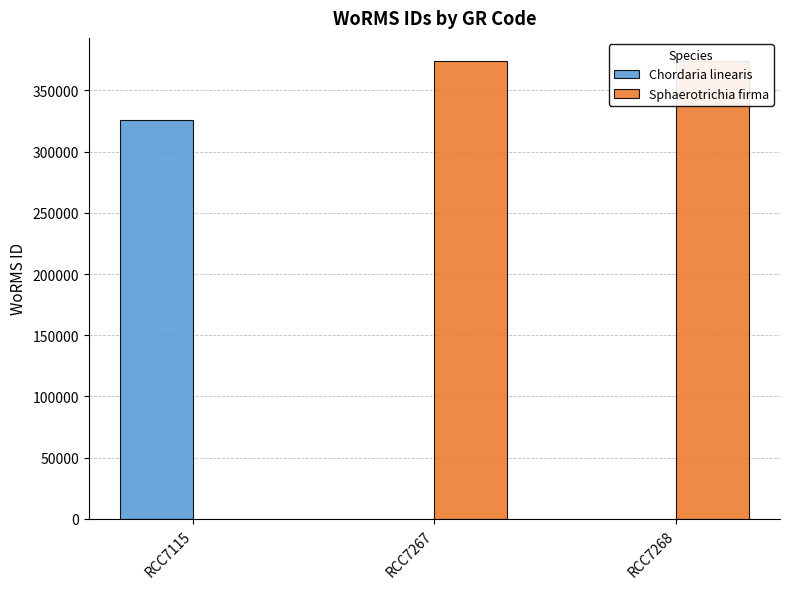

Reading left to right, list all the values displayed in this chart.

RCC7115=325486	RCC7267=374066	RCC7268=374066